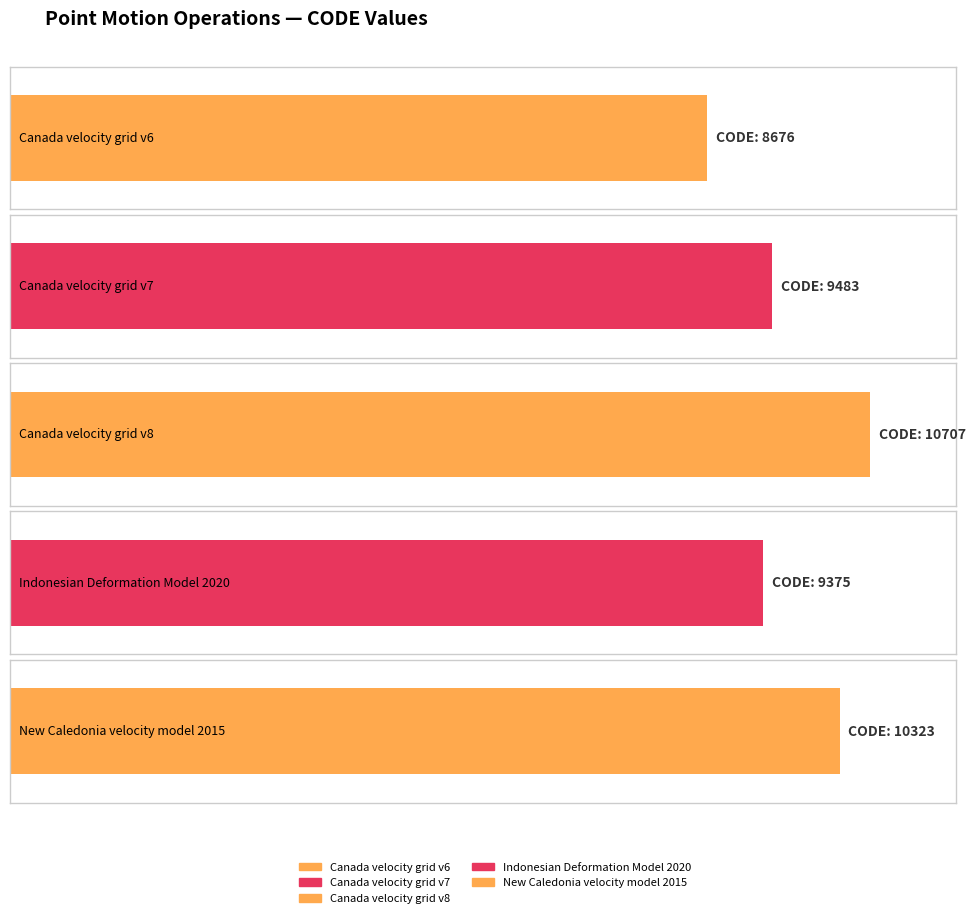

Reading left to right, transcribe all the data shown in this chart.

8676	9483	10707	9375	10323